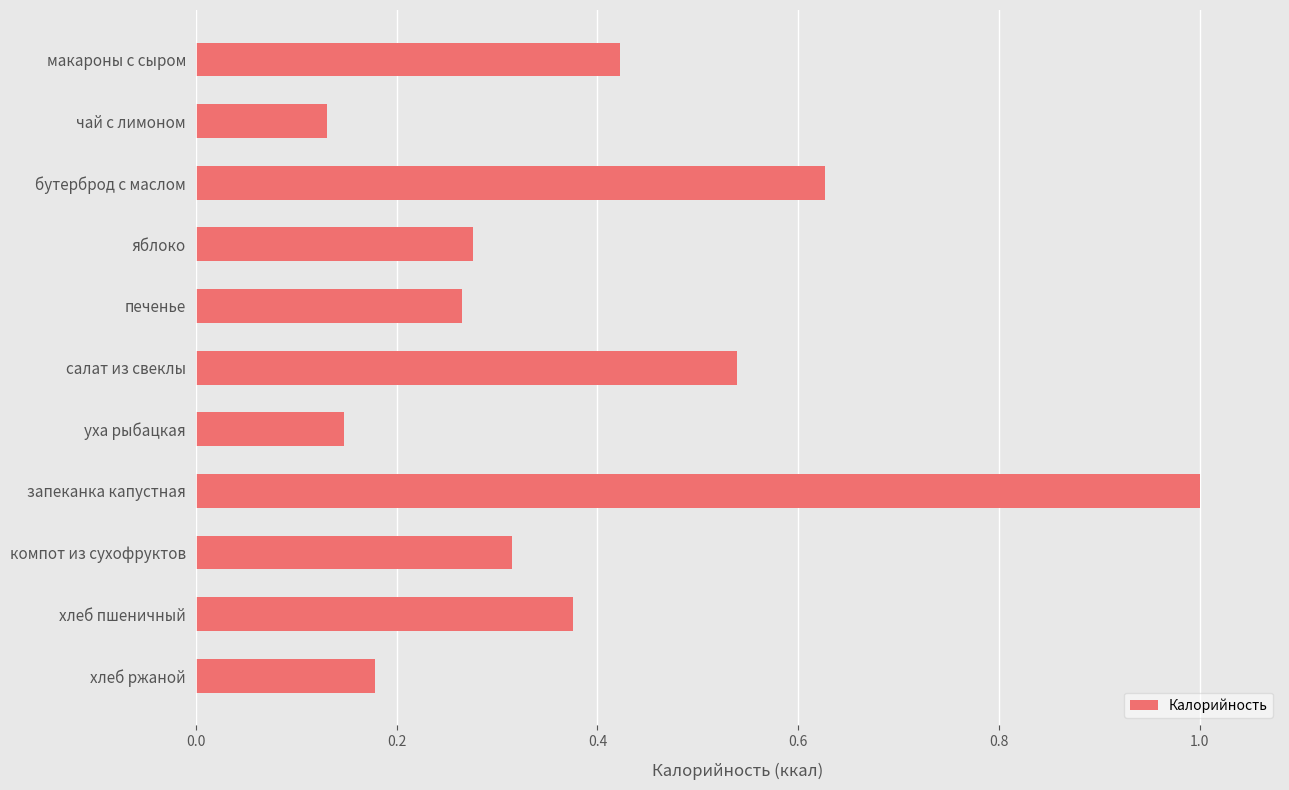

Which category has the lowest value across all series?

чай с лимоном